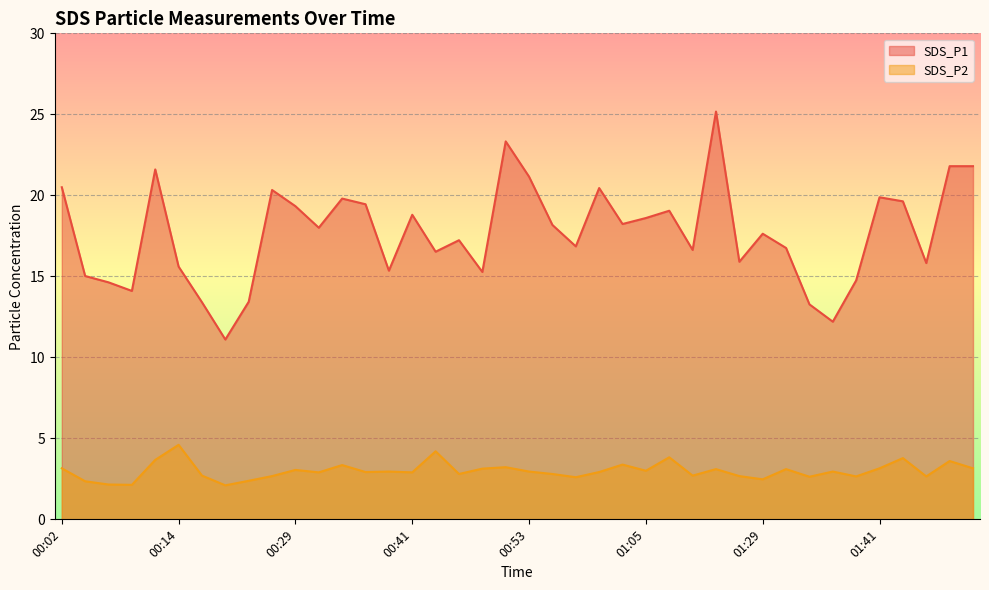

What is the label of the 13th point from the right?

01:10